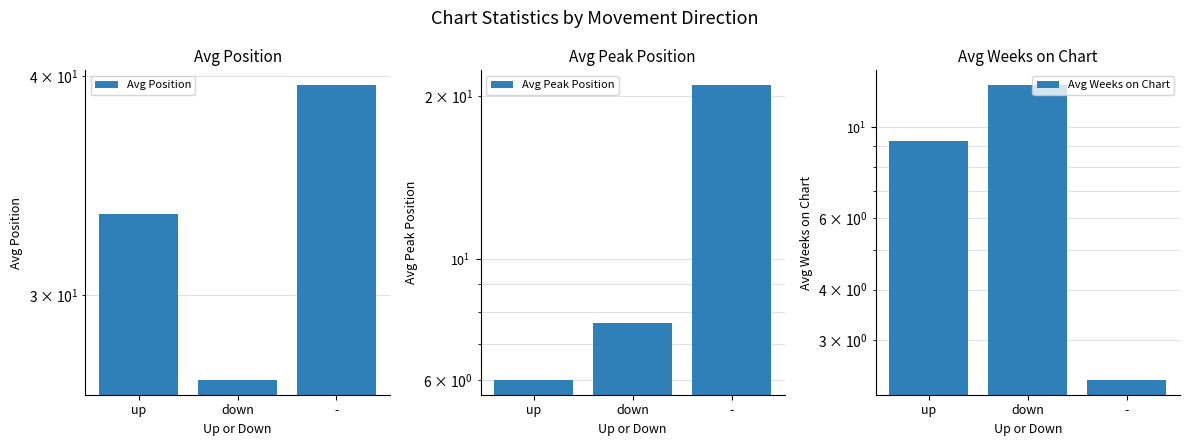

What position from the right is up?

3